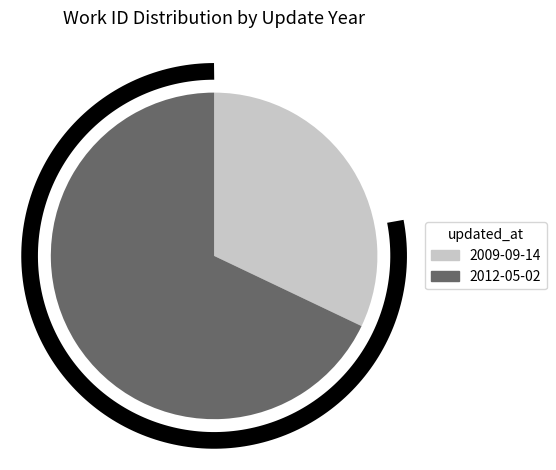

Count the number of slices in the pie.

2